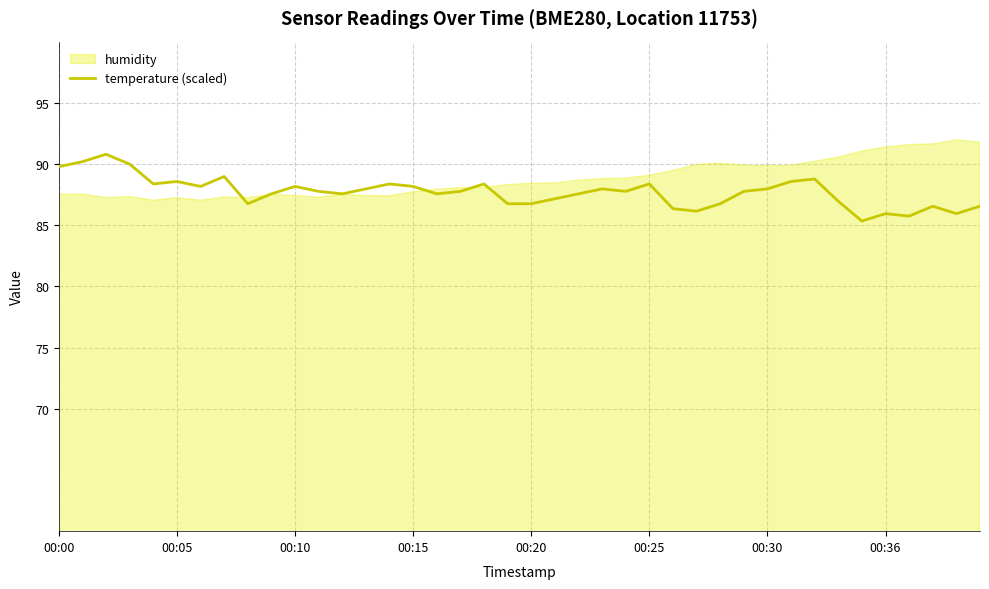

At which label is the value closest to 88?

13